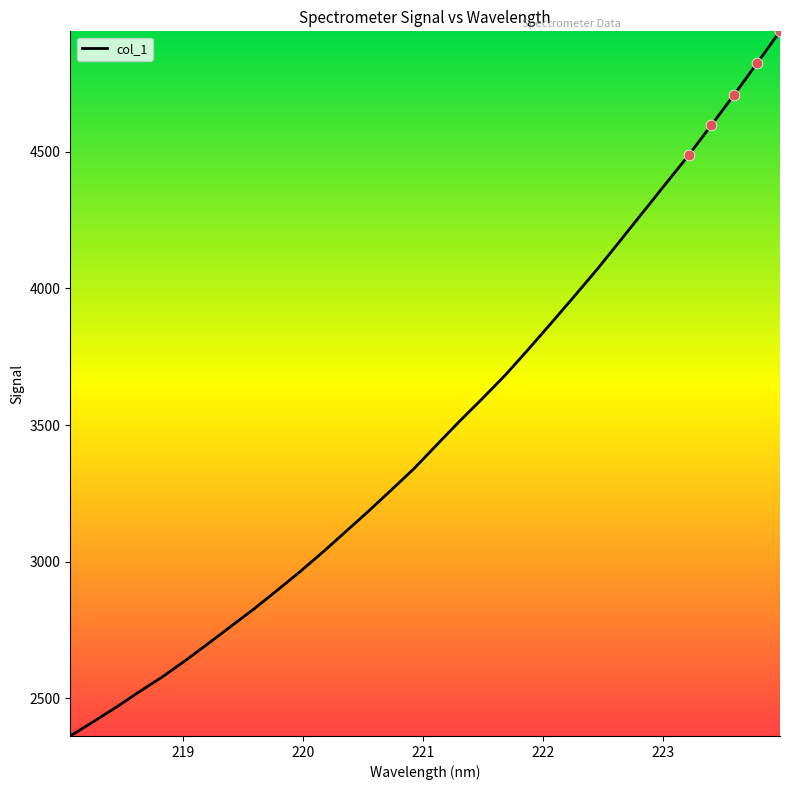

What is the difference between the maximum and minimum values?

2580.4